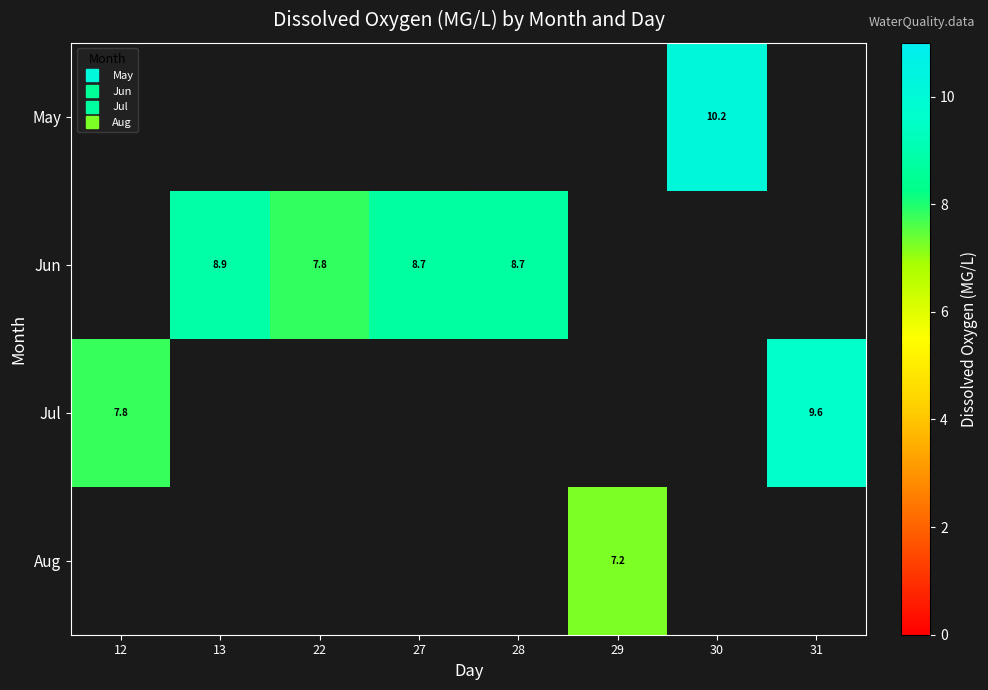

How many data points does each series have?

8